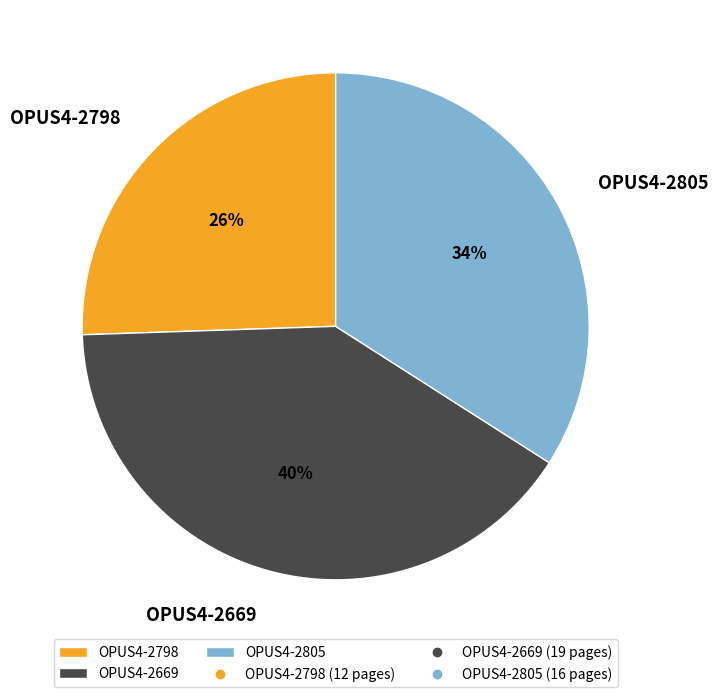

Which slice is the smallest?

OPUS4-2798